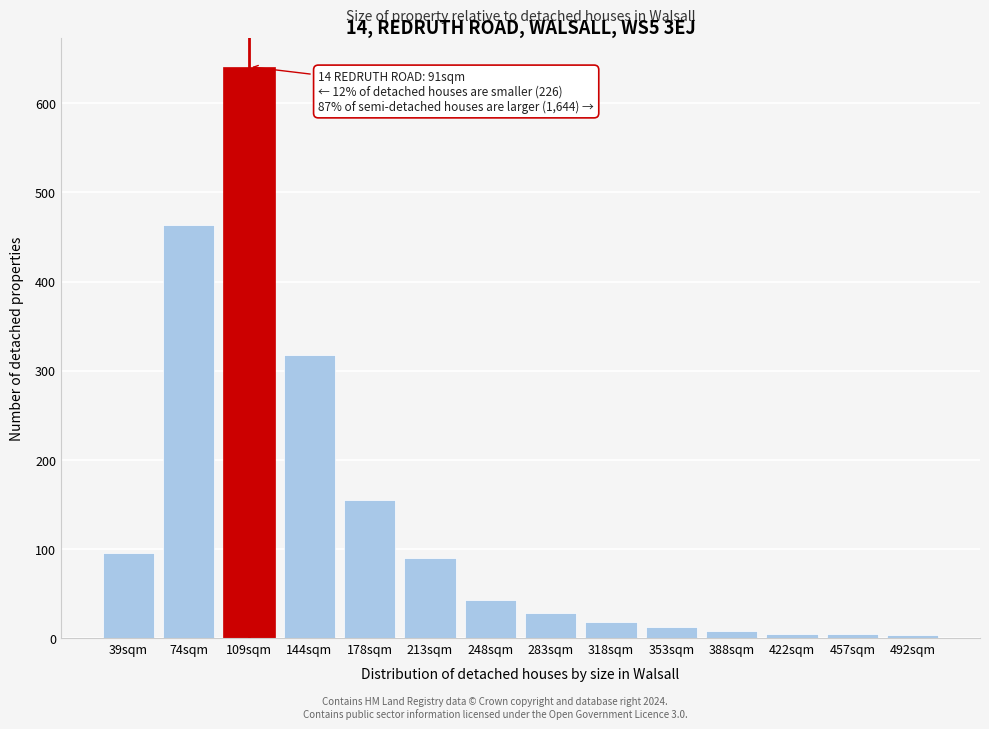

What is the label of the 3rd bar from the right?

422sqm